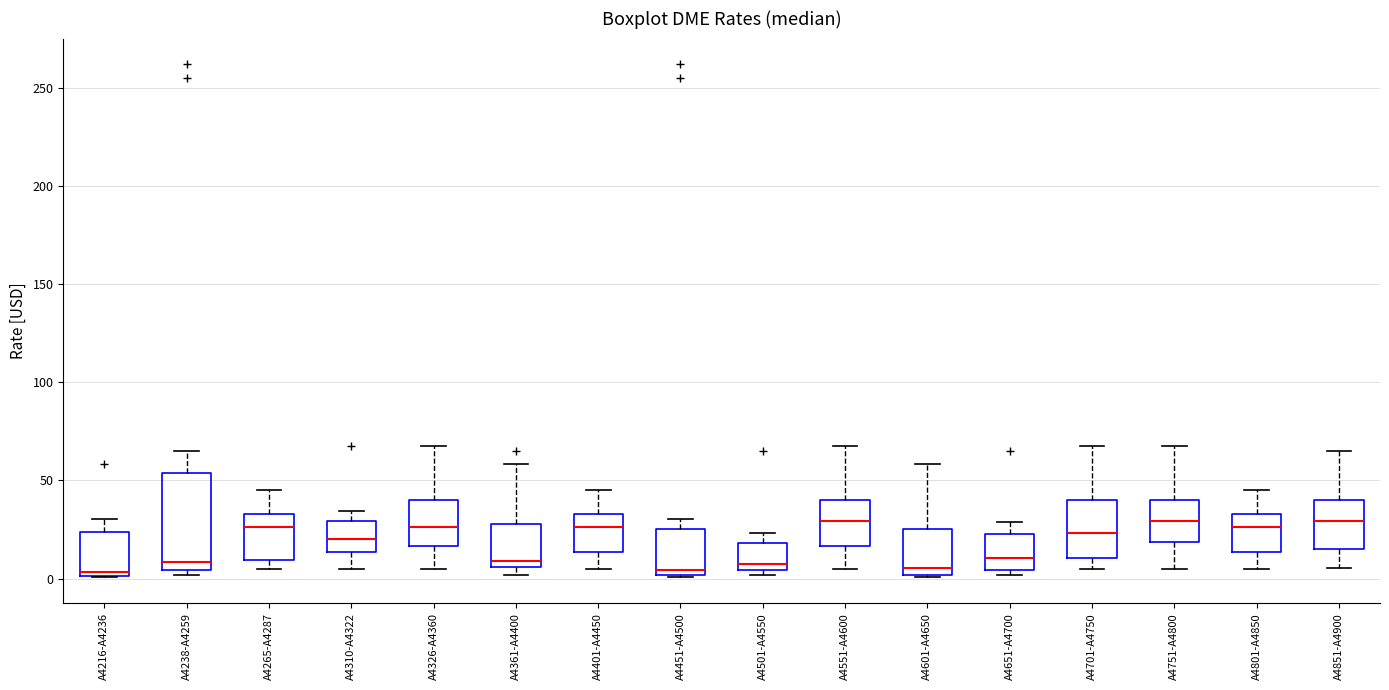

Reading left to right, read every box against the y-axis: the position of its median line, the range the box covers, and the ends of its whiskers. The values are not printed on the chart, so give them approximately, as read against the axis.

A4216-A4236: median 5, box 0 to 25, whiskers 0 to 30
A4238-A4259: median 10, box 5 to 55, whiskers 0 to 65
A4265-A4287: median 25, box 10 to 35, whiskers 5 to 45
A4310-A4322: median 20, box 15 to 30, whiskers 5 to 35
A4326-A4360: median 25, box 15 to 40, whiskers 5 to 65
A4361-A4400: median 10, box 5 to 30, whiskers 0 to 60
A4401-A4450: median 25, box 15 to 35, whiskers 5 to 45
A4451-A4500: median 5, box 0 to 25, whiskers 0 to 30
A4501-A4550: median 5 (just above the box's lower edge), box 5 to 20, whiskers 0 to 25
A4551-A4600: median 30, box 15 to 40, whiskers 5 to 65
A4601-A4650: median 5, box 0 to 25, whiskers 0 to 60
A4651-A4700: median 10, box 5 to 25, whiskers 0 to 30
A4701-A4750: median 25, box 10 to 40, whiskers 5 to 65
A4751-A4800: median 30, box 20 to 40, whiskers 5 to 65
A4801-A4850: median 25, box 15 to 35, whiskers 5 to 45
A4851-A4900: median 30, box 15 to 40, whiskers 5 to 65